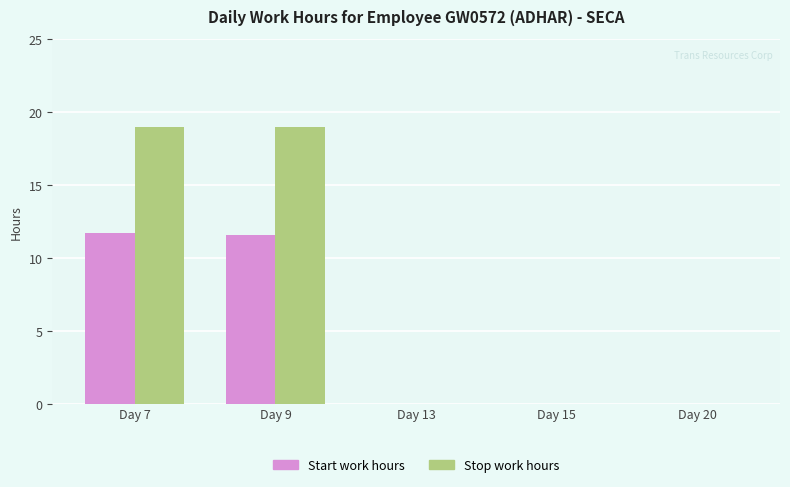

Which series has the widest spread of values?

Stop work hours